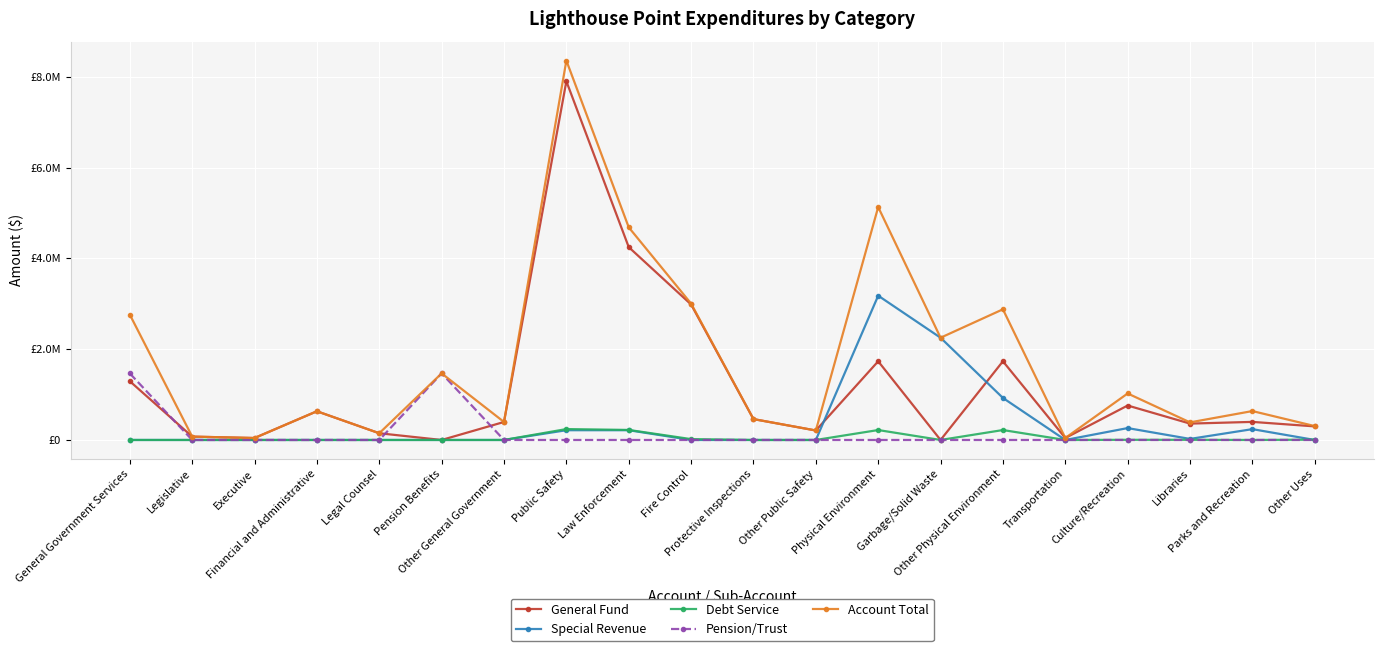

Is it true that Account Total equals 387559 at Libraries?

True